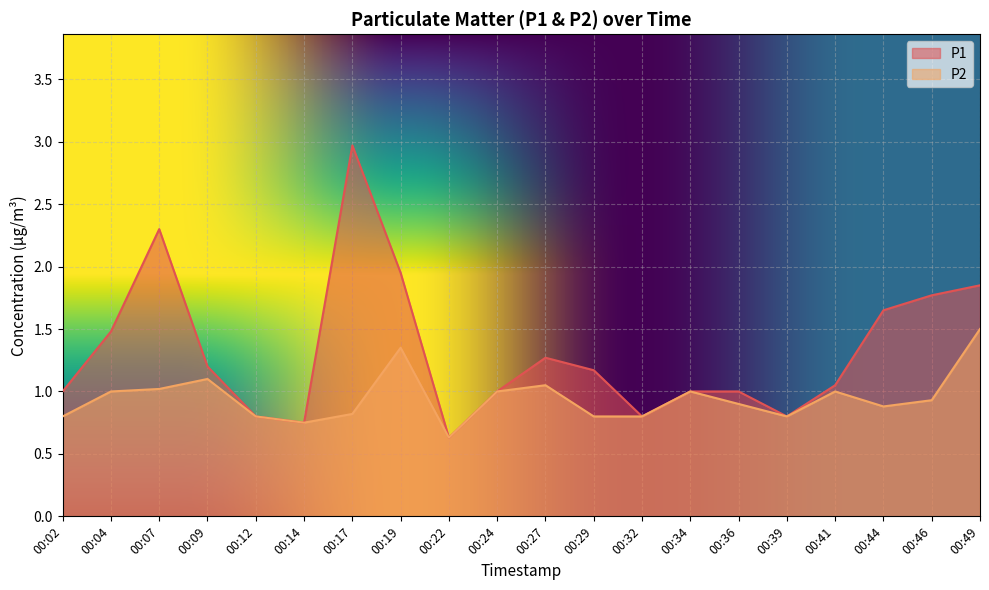

What is the maximum value for P2?

1.5